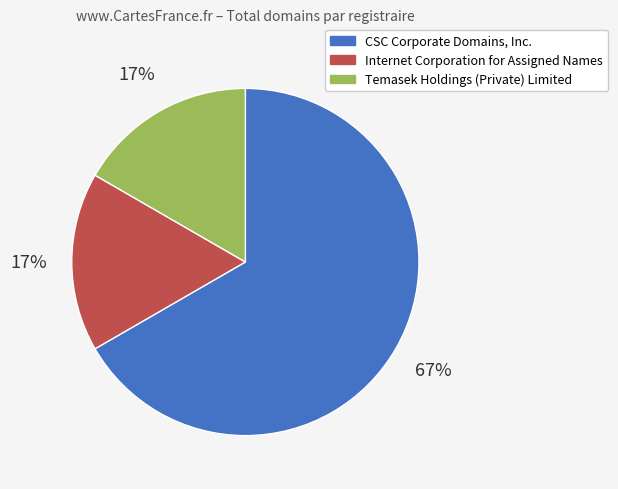

The Temasek Holdings (Private) Limited slice represents 17% of the pie. True or false?

True